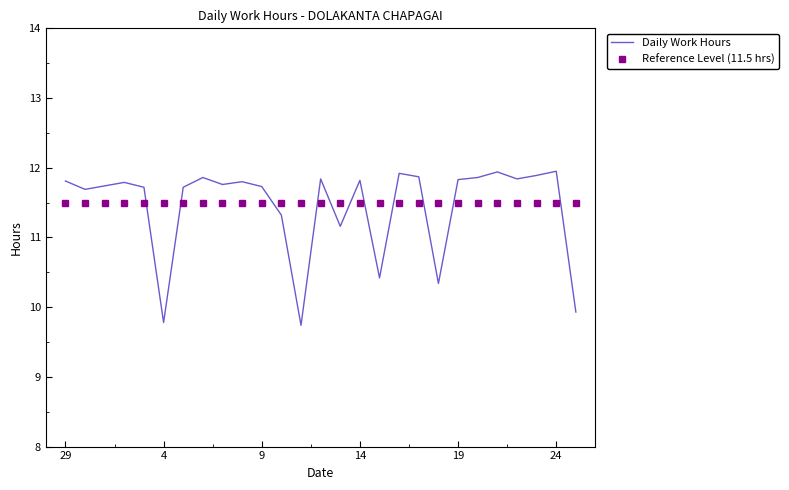

How many intersections are there between Daily Work Hours and Reference Level (11.5 hrs)?

11